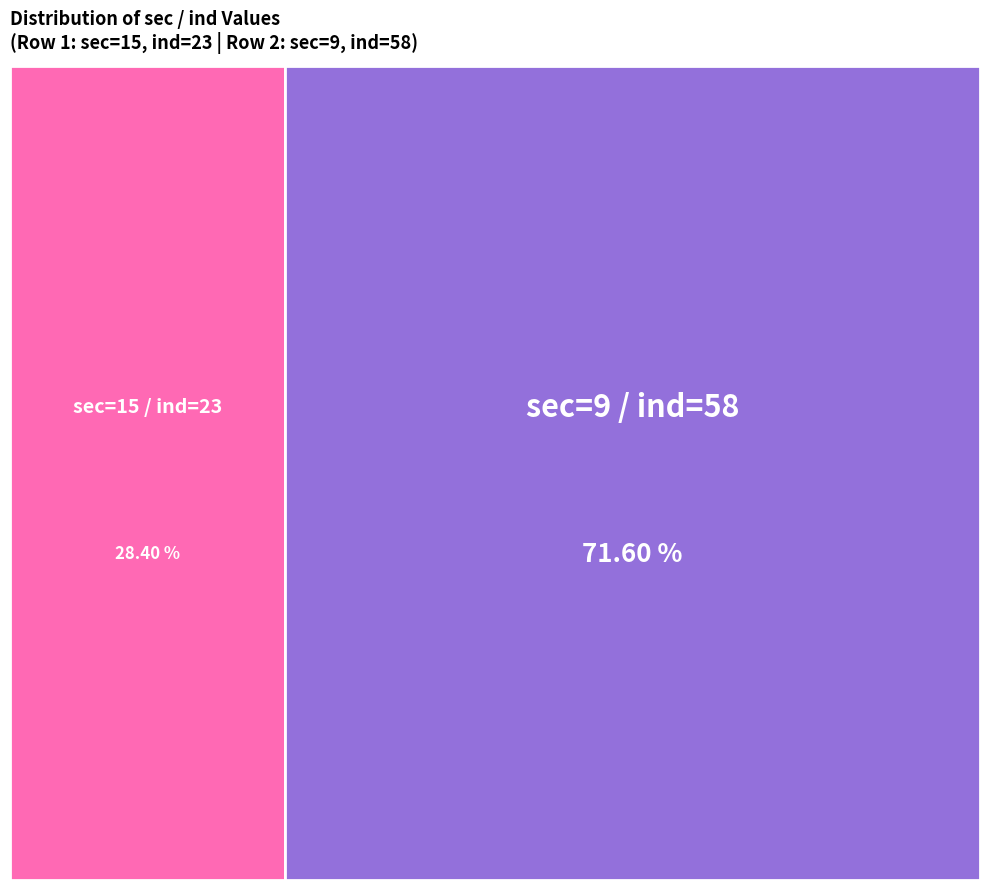

Rank the categories by value from highest to lowest.

sec=9 / ind=58, sec=15 / ind=23